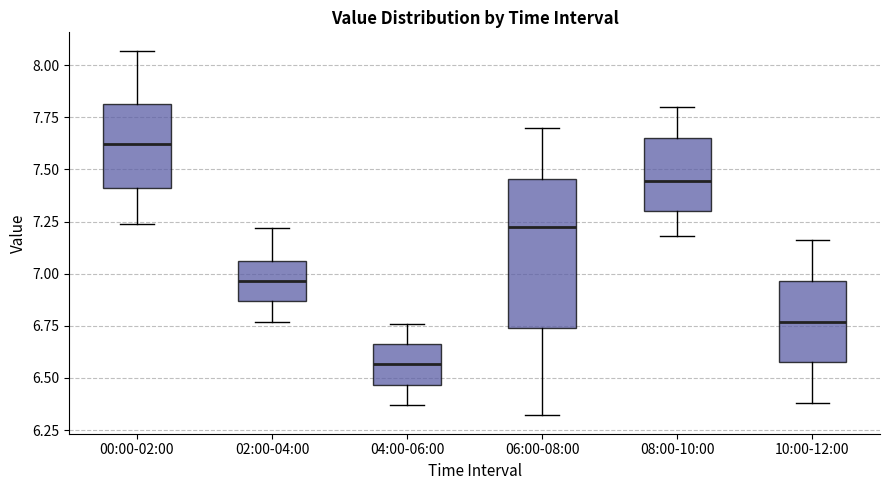

Reading left to right, transcribe this box plot: for each box, give where its median line is, the range the box spans, and where its two whiskers end, as read against the y-axis. The values are not printed on the chart, so give them approximately, as read against the axis.

00:00-02:00: median 7.60, box 7.40 to 7.80, whiskers 7.25 to 8.05
02:00-04:00: median 6.95, box 6.85 to 7.05, whiskers 6.75 to 7.20
04:00-06:00: median 6.55, box 6.45 to 6.65, whiskers 6.35 to 6.75
06:00-08:00: median 7.25, box 6.75 to 7.45, whiskers 6.30 to 7.70
08:00-10:00: median 7.45, box 7.30 to 7.65, whiskers 7.20 to 7.80
10:00-12:00: median 6.75, box 6.60 to 6.95, whiskers 6.40 to 7.15